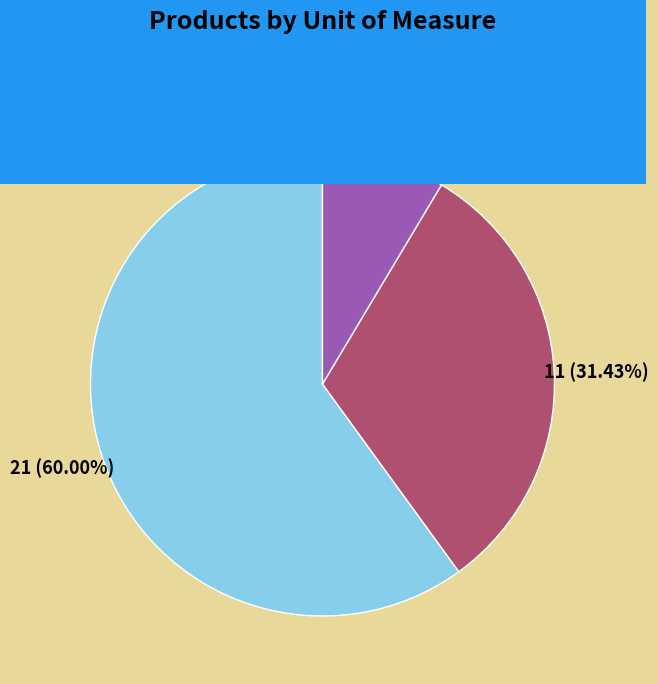

To the nearest percent, what is the combined percentage of dona and litr?

69%